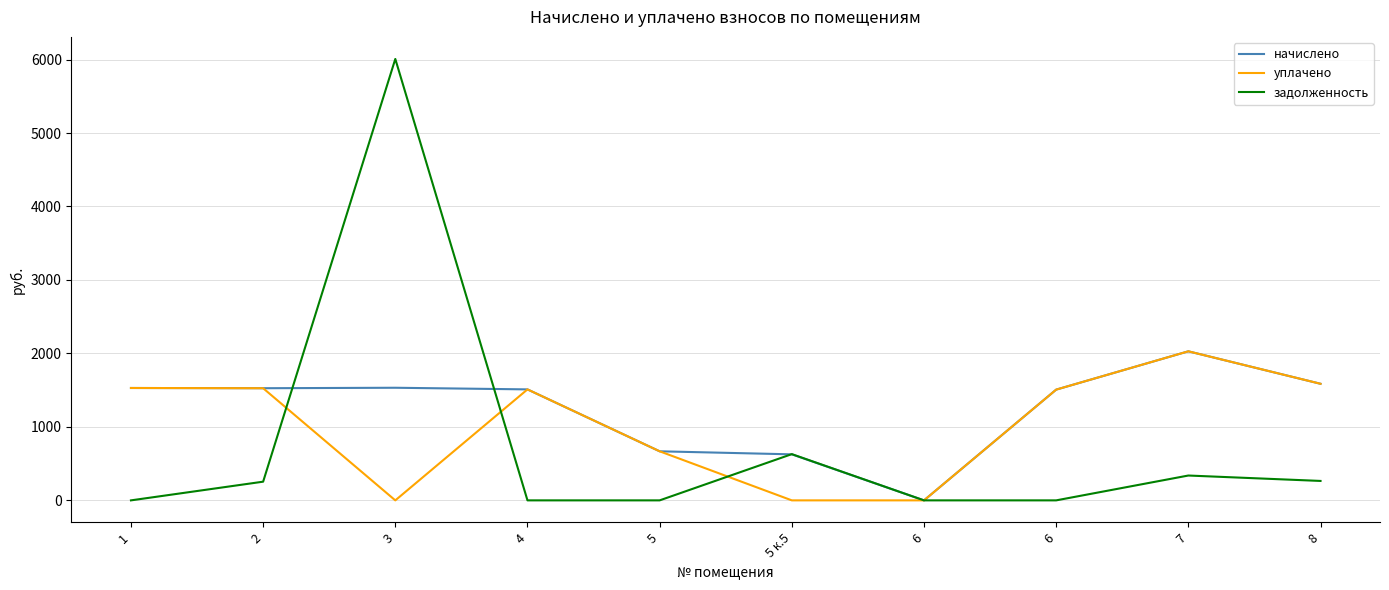

Reading left to right, list all the values displayed in this chart.

начислено: 1529.6	1526.4	1532.8	1510.5	667.8	626.5	0.0	1507.3	2028.8	1586.8
уплачено: 1529.6	1526.4	0.0	1510.5	667.8	0.0	0.0	1507.3	2028.8	1586.8
задолженность: 0.0	254.4	6008.0	0.0	0.0	629.4	0.0	0.0	338.1	264.5